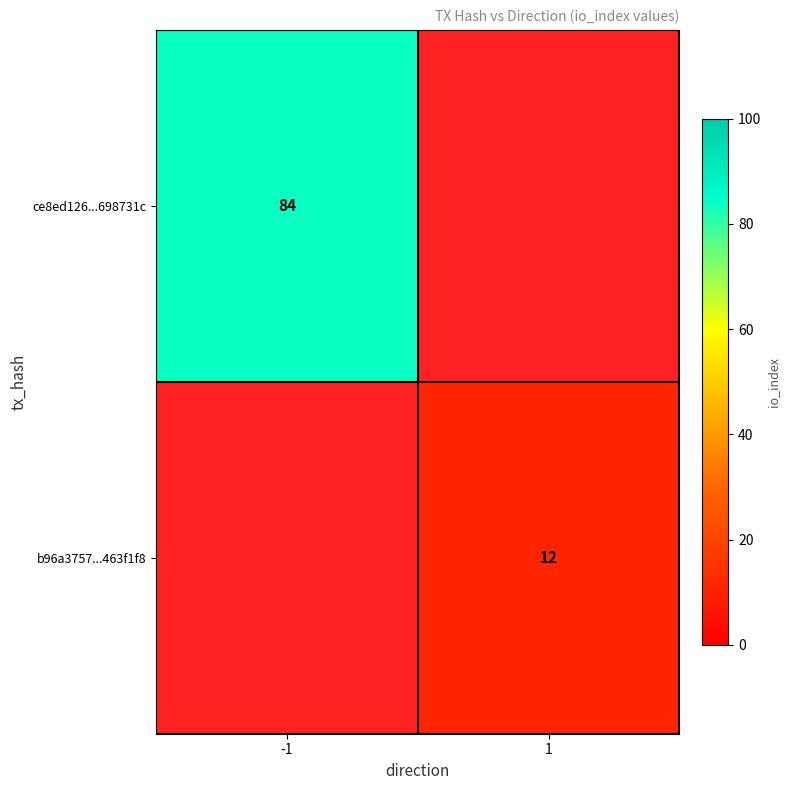

Which series changed the most between -1 and 1?

ce8ed126...698731c